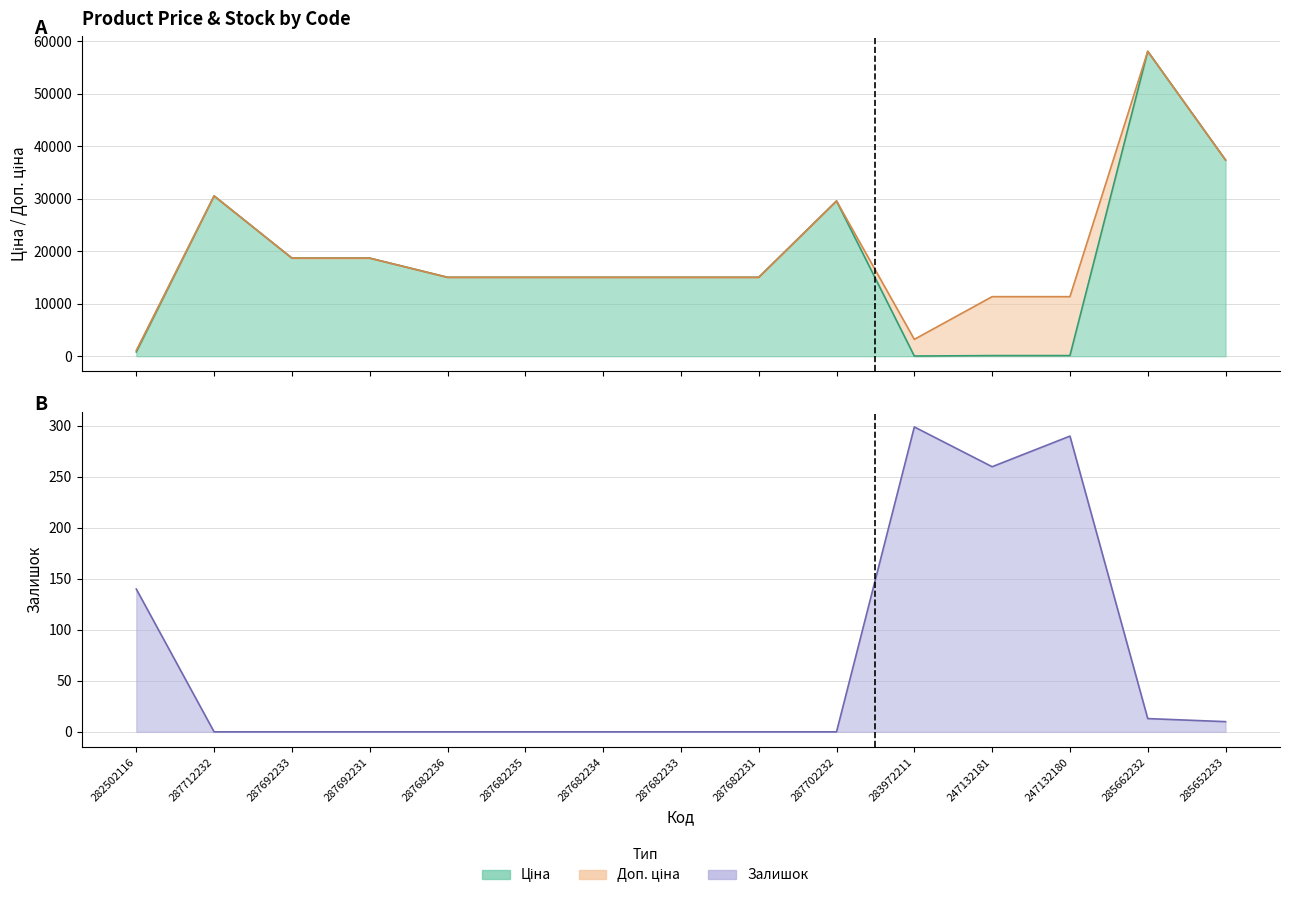

What is the value of the Ціна point at the 5th from the left?

15019.2